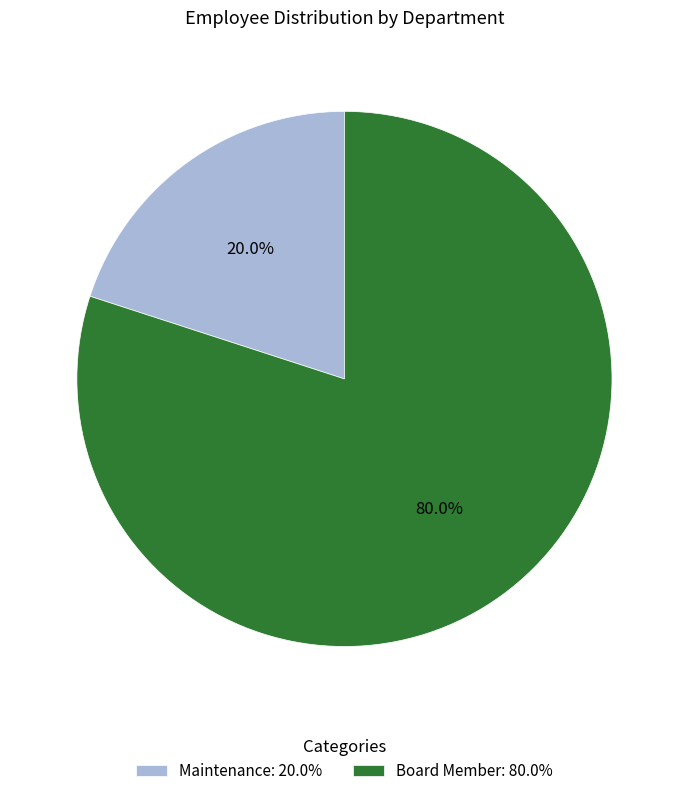

Does Maintenance account for over 50% of the chart?

No